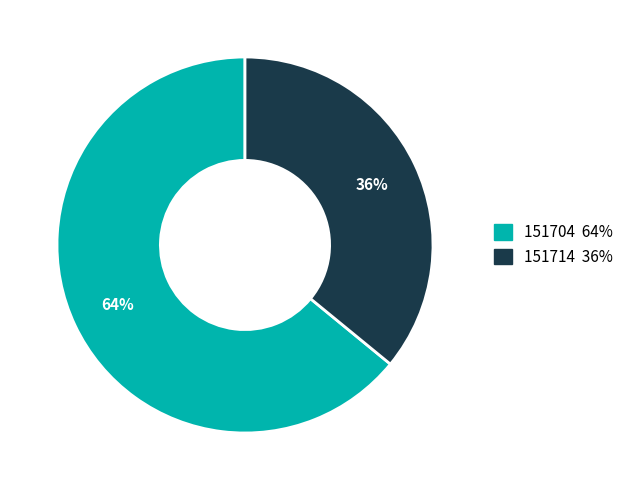

How many slices are in this pie chart?

2